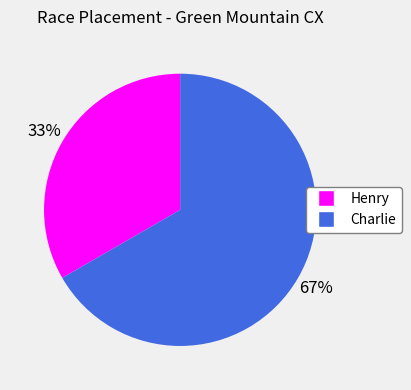

What is the smallest slice in the pie chart?

Henry